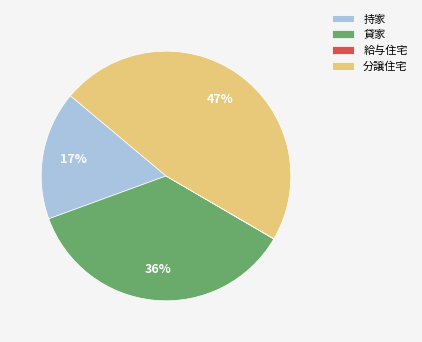

To the nearest percent, what is the difference between the largest and smallest slice percentages?

47%